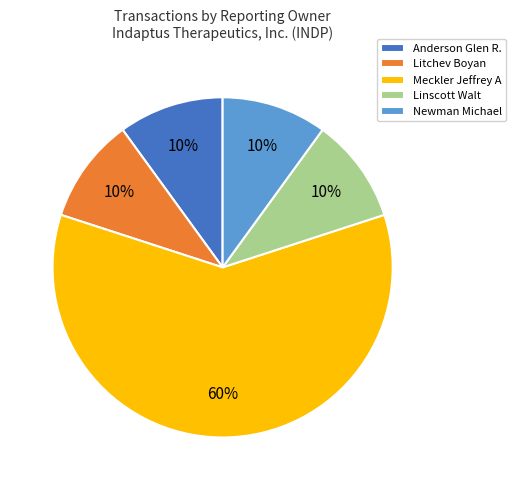

What percentage is the Newman Michael slice, to the nearest percent?

10%